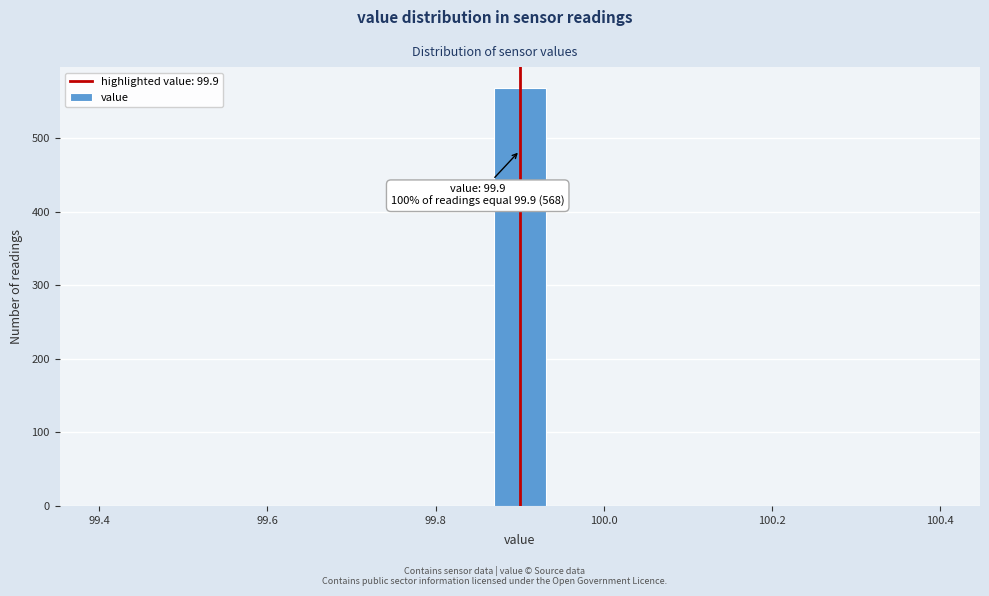

Around what value on the x-axis is the tallest bar? Give the approximate position of its centre, as read against the axis.

99.90